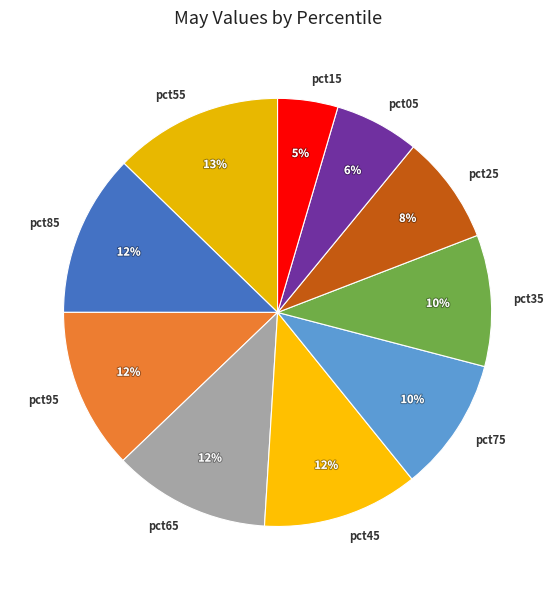

Is the sum of pct35 and pct65 greater than half?

No